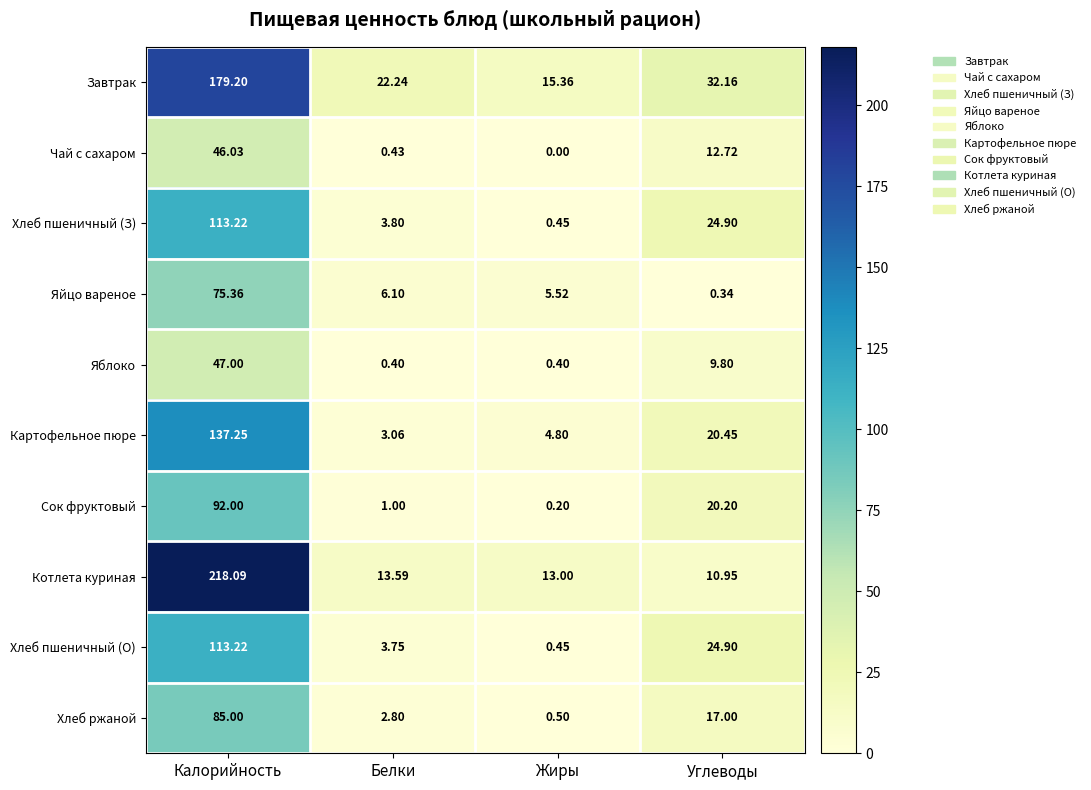

Which category has the highest value in the Хлеб пшеничный (О) series?

Калорийность